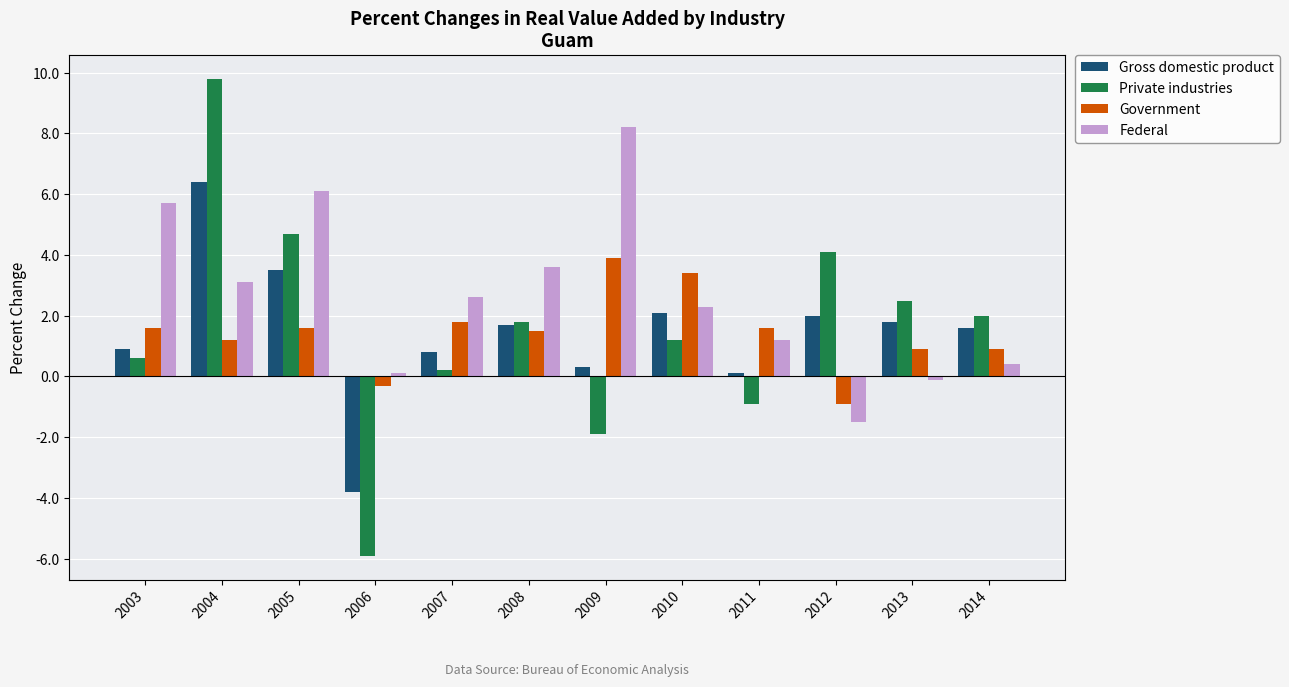

Is it true that Government equals 2.1 at 2004?

False